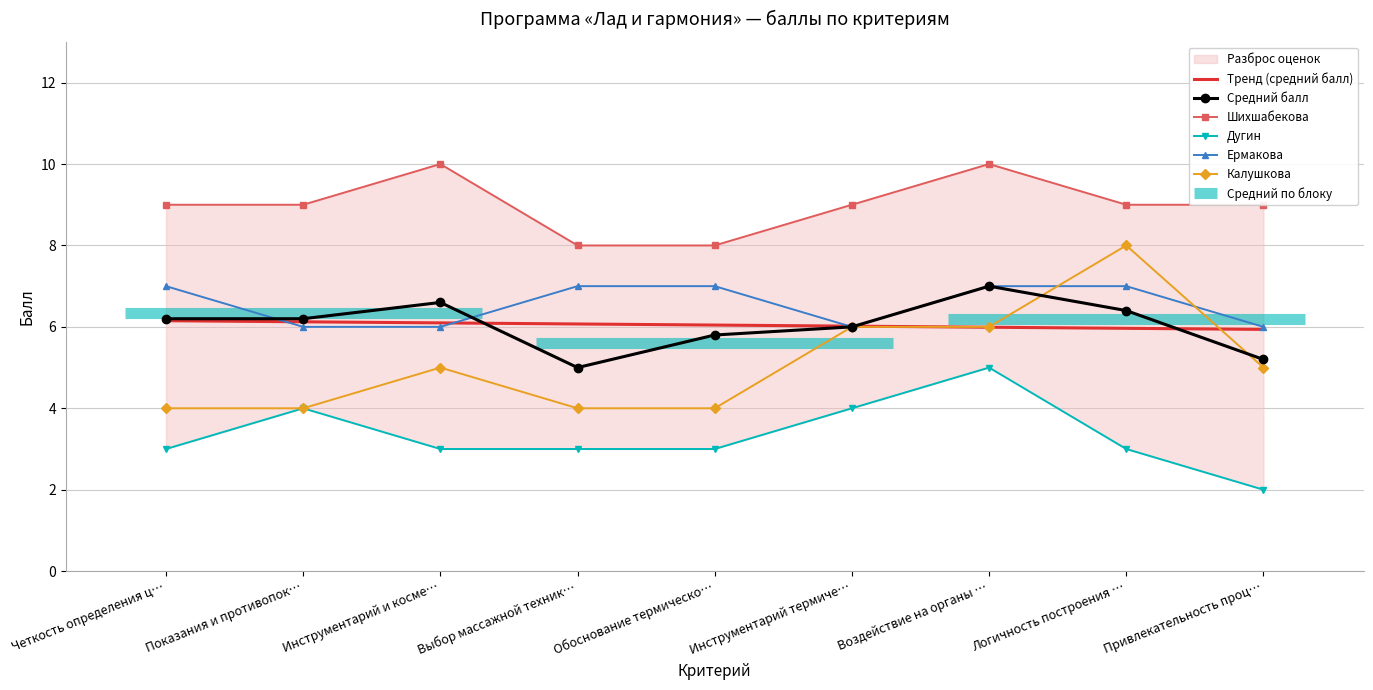

Which label corresponds to the largest value in the chart?

Инструментарий и косме…